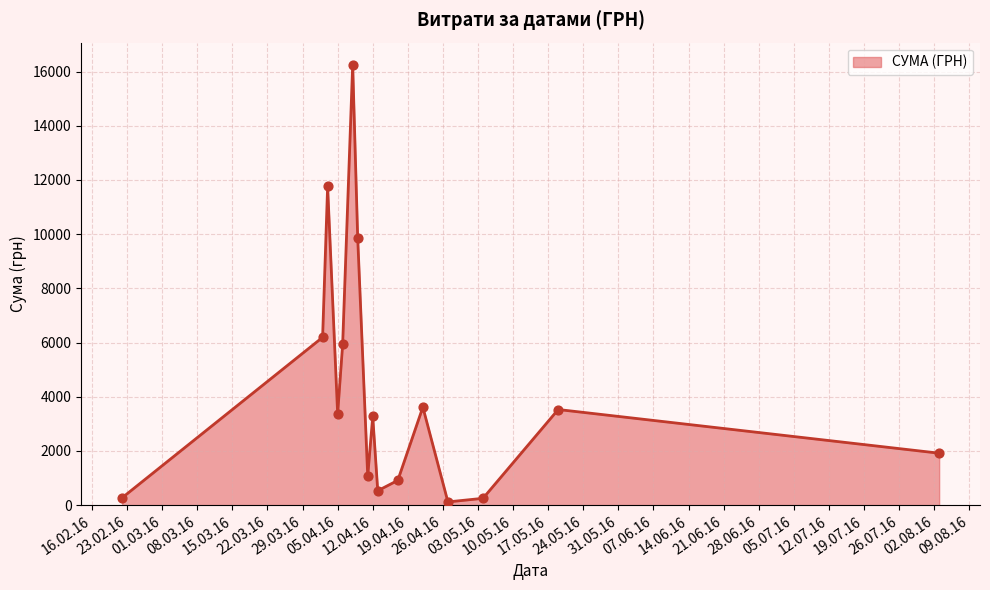

What is the difference between the maximum and minimum values?

16137.7